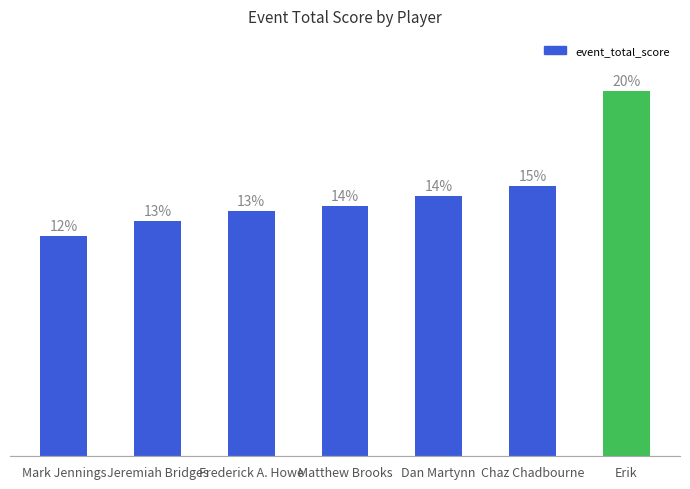

Are the bars horizontal?

No